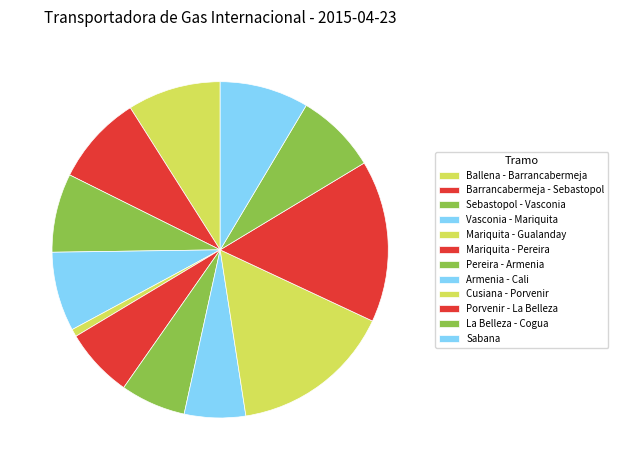

How many slices are in this pie chart?

12